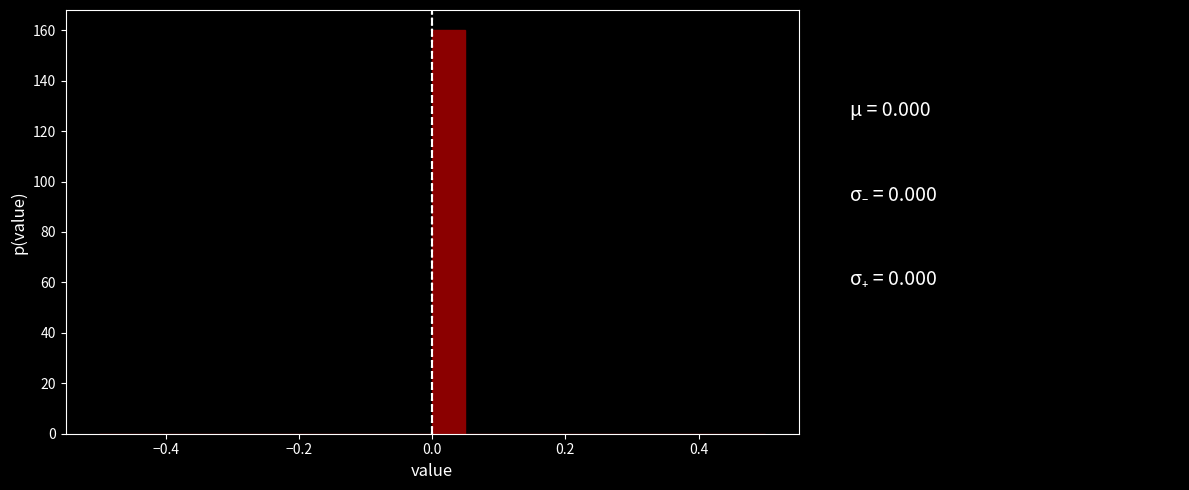

Read against the x-axis, roughly where is the centre of the tallest bar?

0.02